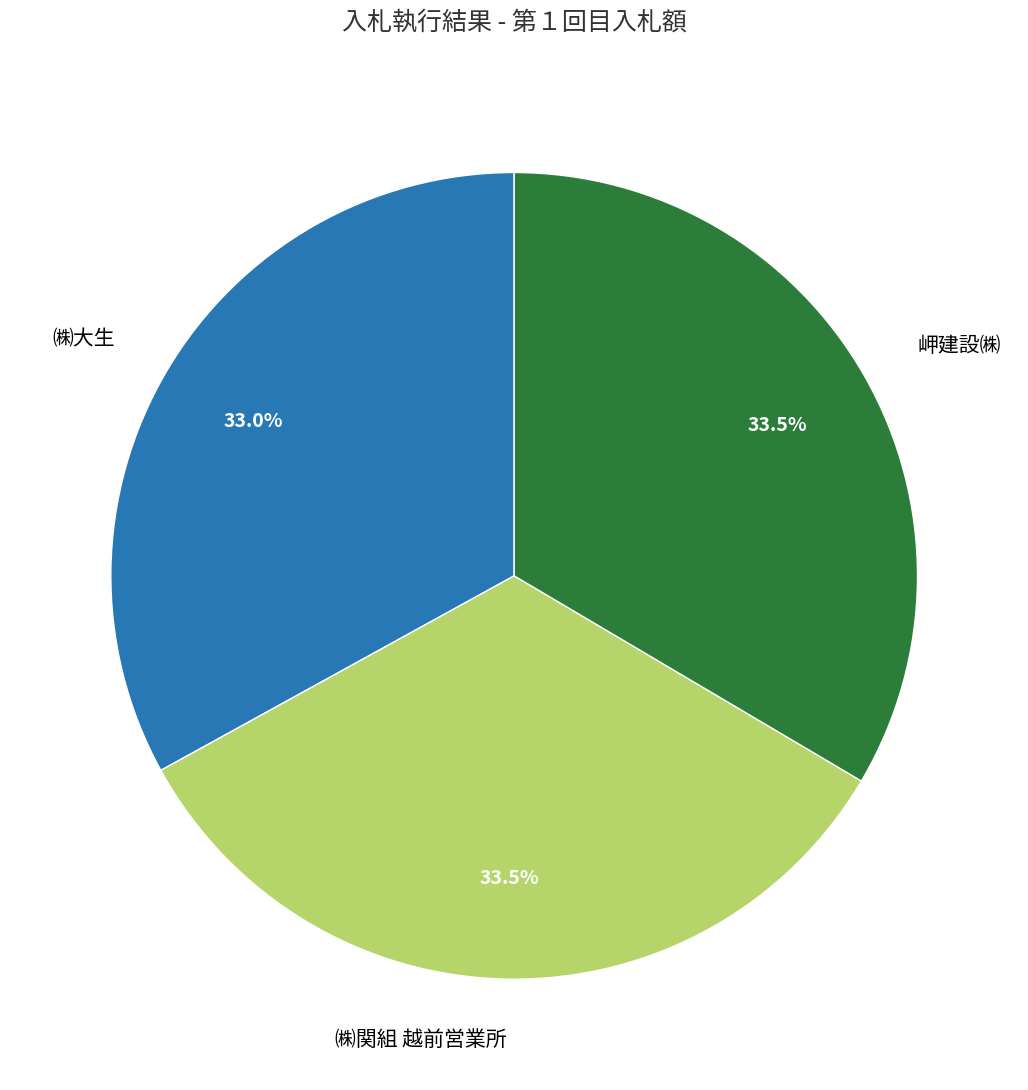

What is the ratio of the value at ㈱関組 越前営業所 to the value at ㈱大生?

1.0